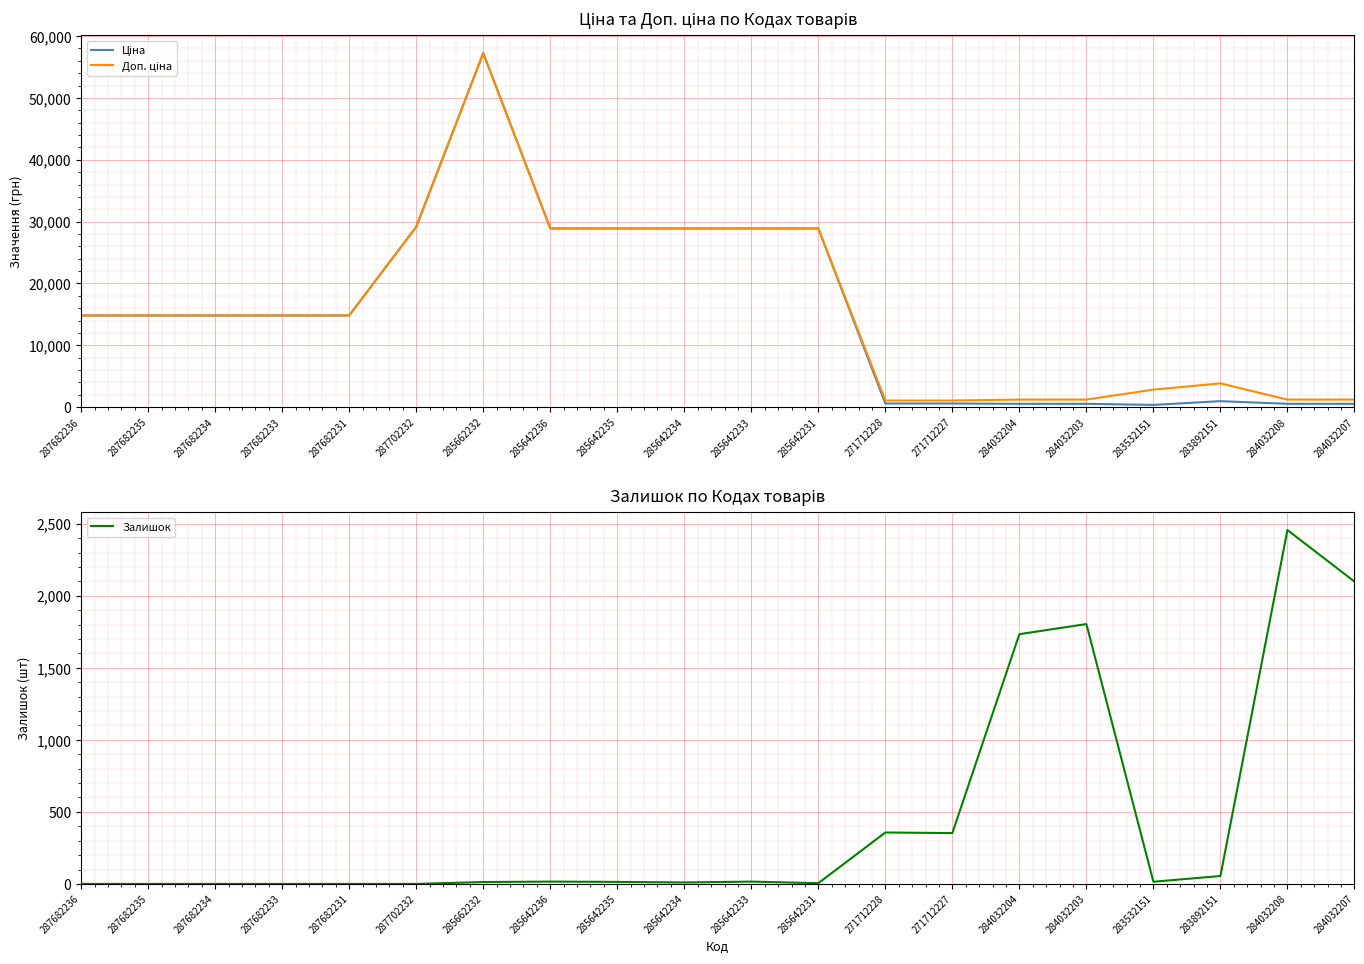

At which category is the sum across all series the highest?

285662232